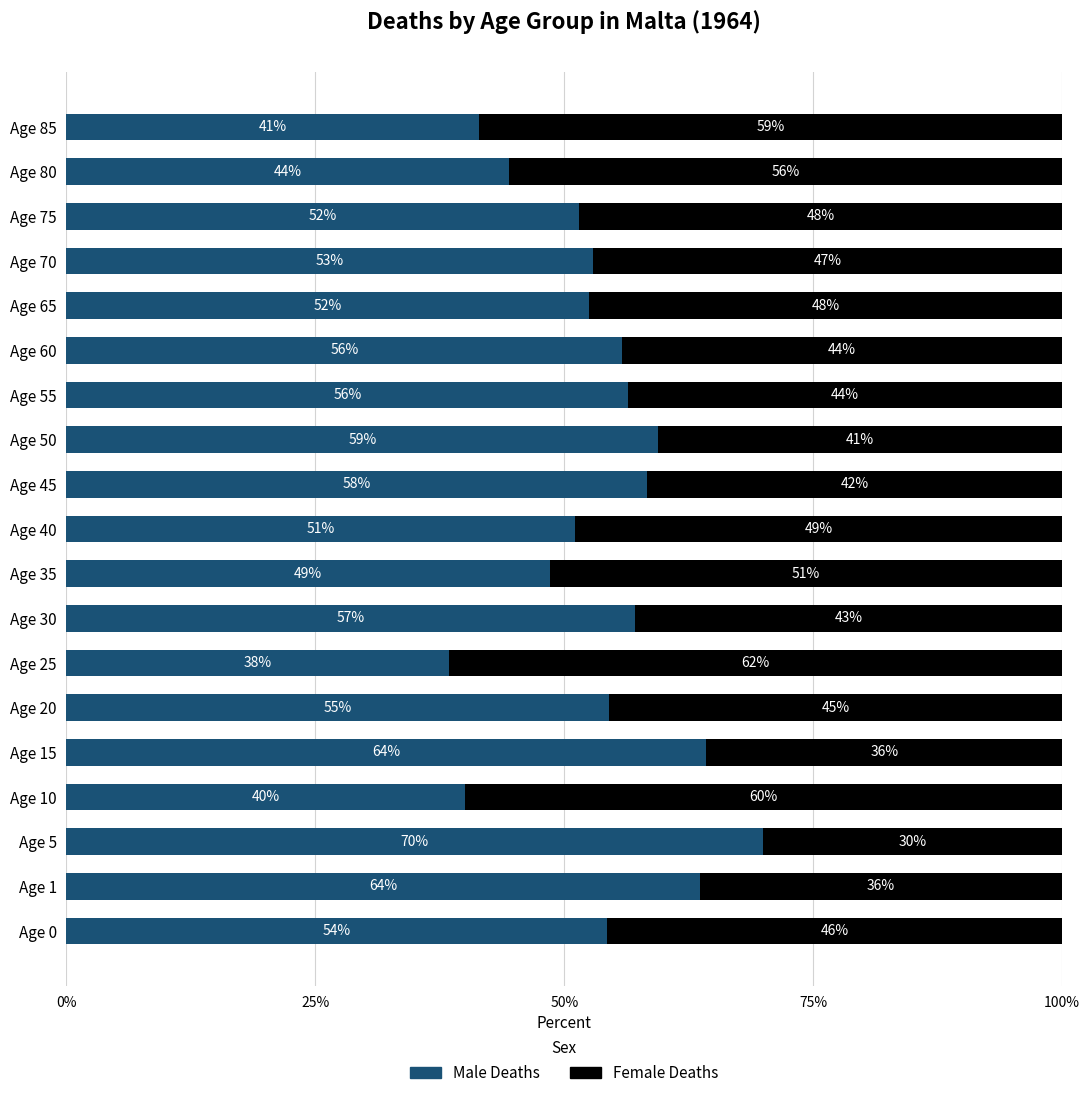

At which label is Male Deaths closest to 54?

Age 0